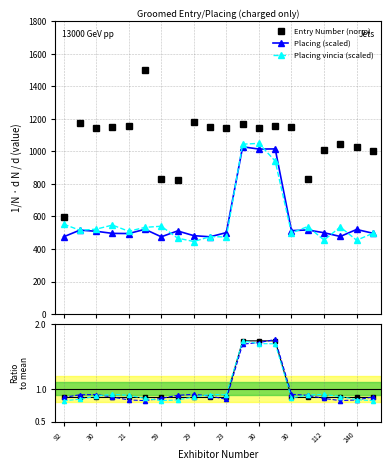

How many times do Placing (scaled) and Placing vincia (scaled) cross each other?

11